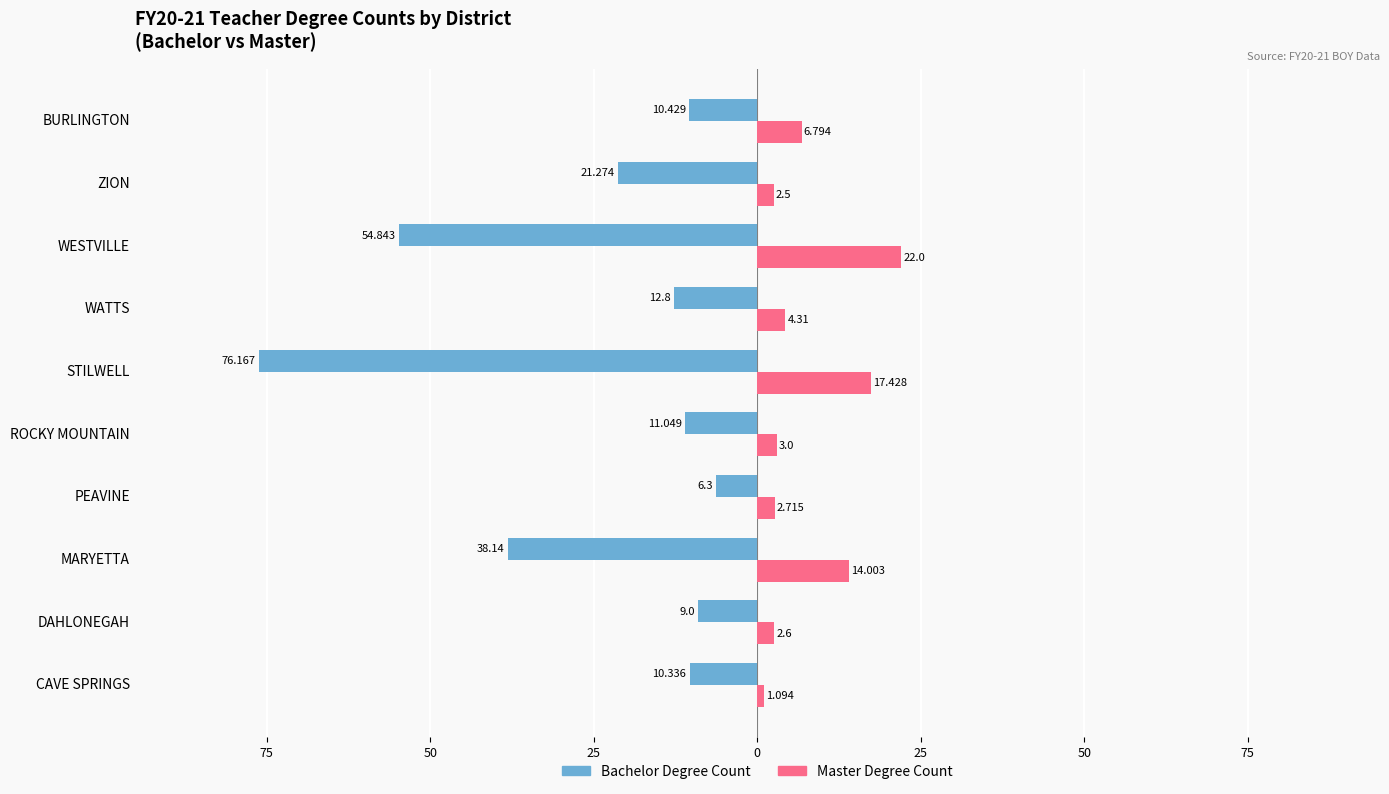

Reading left to right, list all the values displayed in this chart.

Bachelor Degree Count: -10.3	-9.0	-38.1	-6.3	-11.0	-76.2	-12.8	-54.8	-21.3	-10.4
Master Degree Count: 1.1	2.6	14.0	2.7	3.0	17.4	4.3	22.0	2.5	6.8